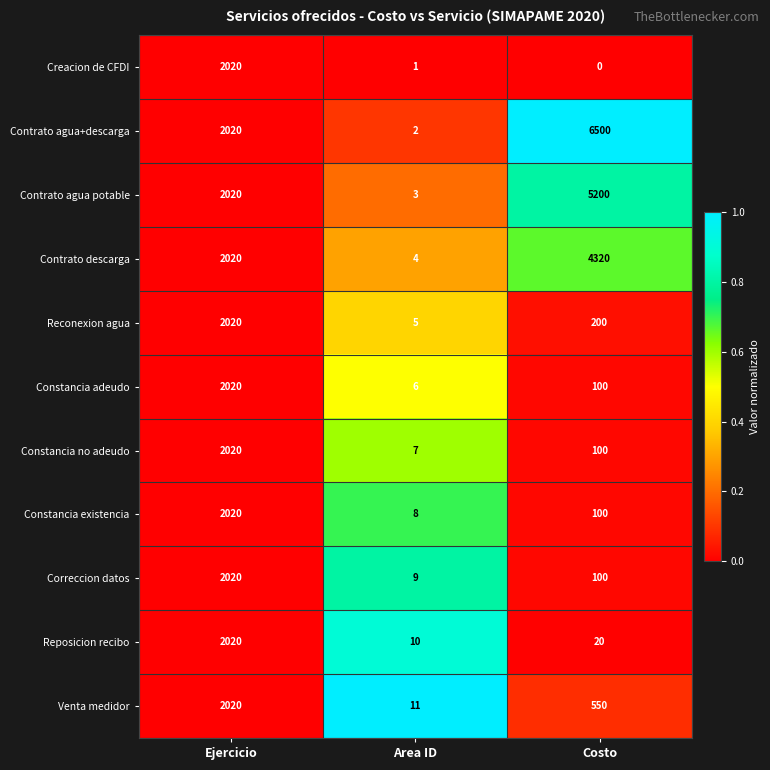

What is the average value of the Constancia adeudo series?

709